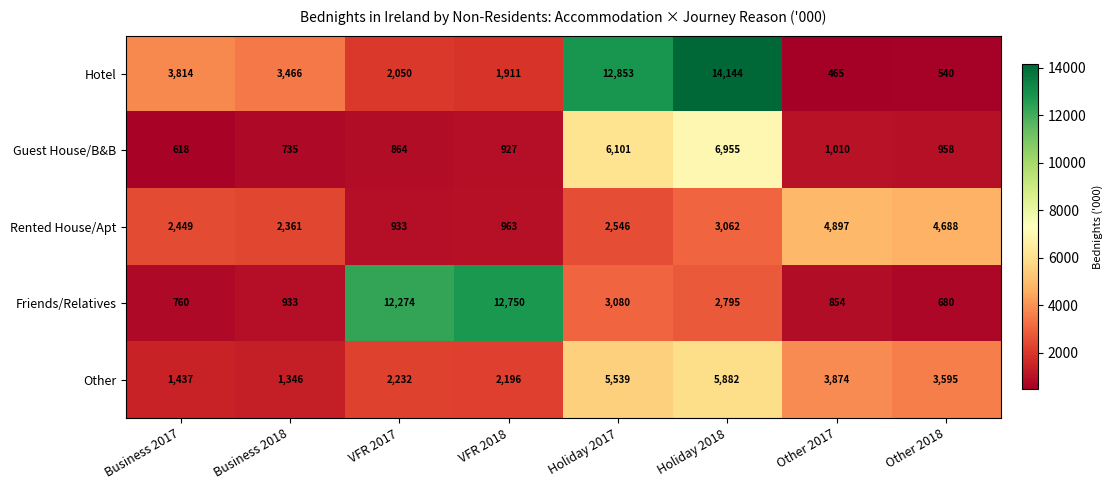

Is it true that Rented House/Apt equals 2361 at Business 2018?

True